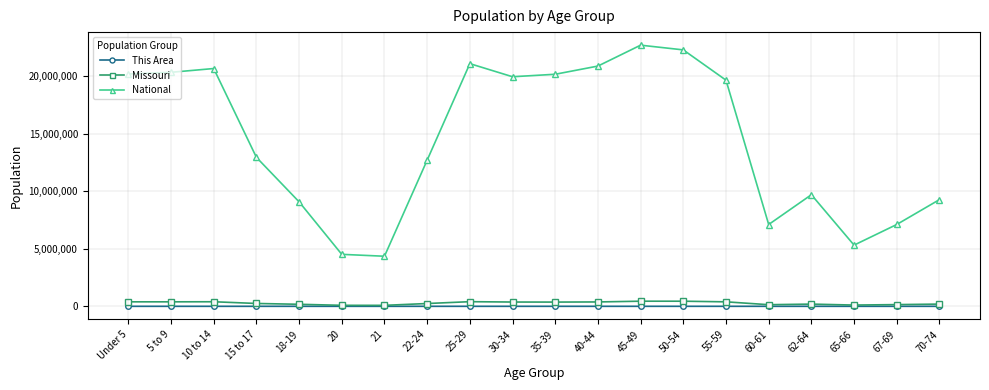

True or false: This Area has more than 0 points higher than both neighbors.

True